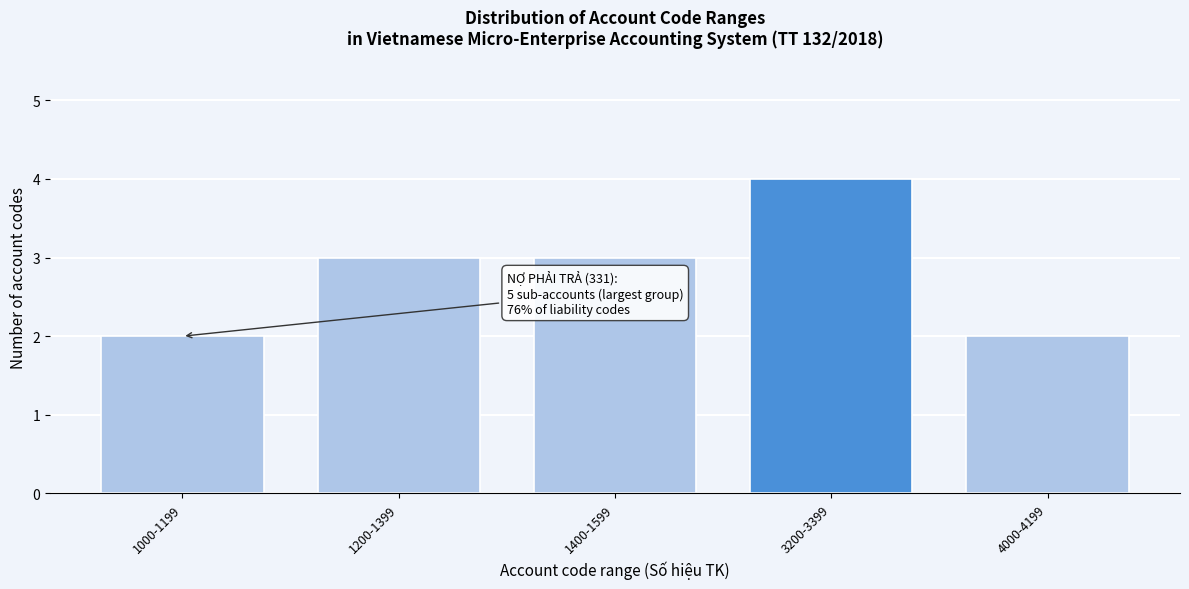

Reading left to right, list all the values displayed in this chart.

1000-1199=2	1200-1399=3	1400-1599=3	3200-3399=4	4000-4199=2